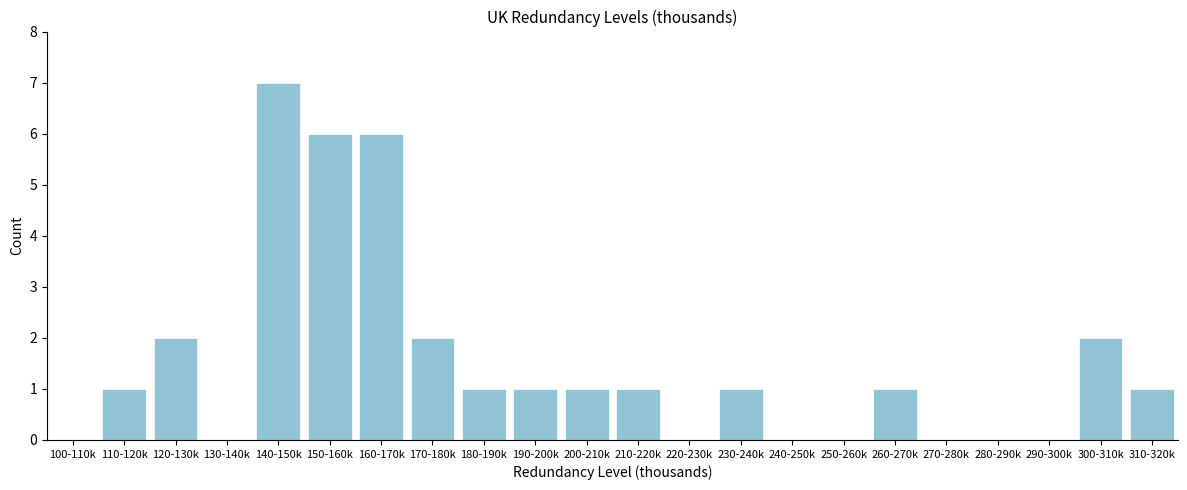

Reading left to right, list all the values displayed in this chart.

100-110k=0	110-120k=1	120-130k=2	130-140k=0	140-150k=7	150-160k=6	160-170k=6	170-180k=2	180-190k=1	190-200k=1	200-210k=1	210-220k=1	220-230k=0	230-240k=1	240-250k=0	250-260k=0	260-270k=1	270-280k=0	280-290k=0	290-300k=0	300-310k=2	310-320k=1